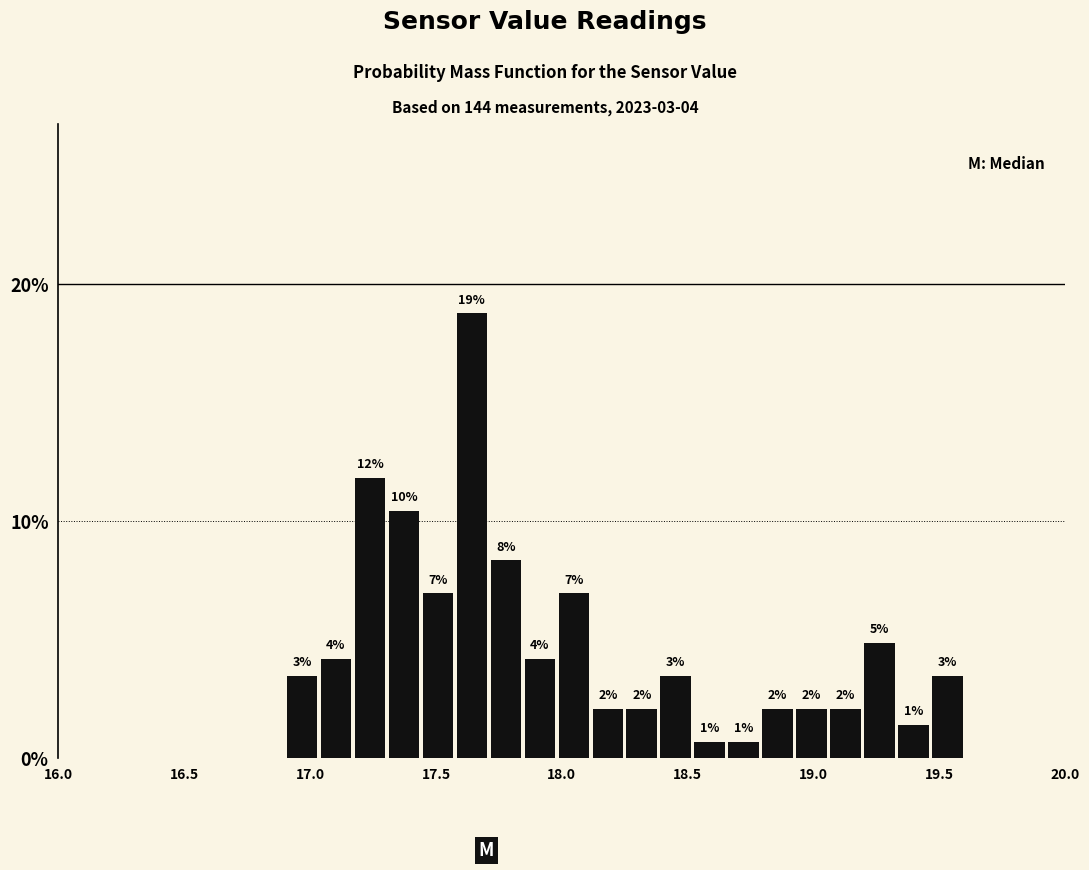

Around what value on the x-axis is the tallest bar? Give the approximate position of its centre, as read against the axis.

17.65